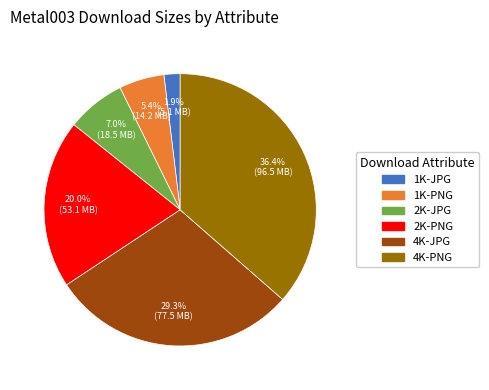

Approximately how many times larger is the value at 4K-JPG compared to 4K-PNG?

0.8